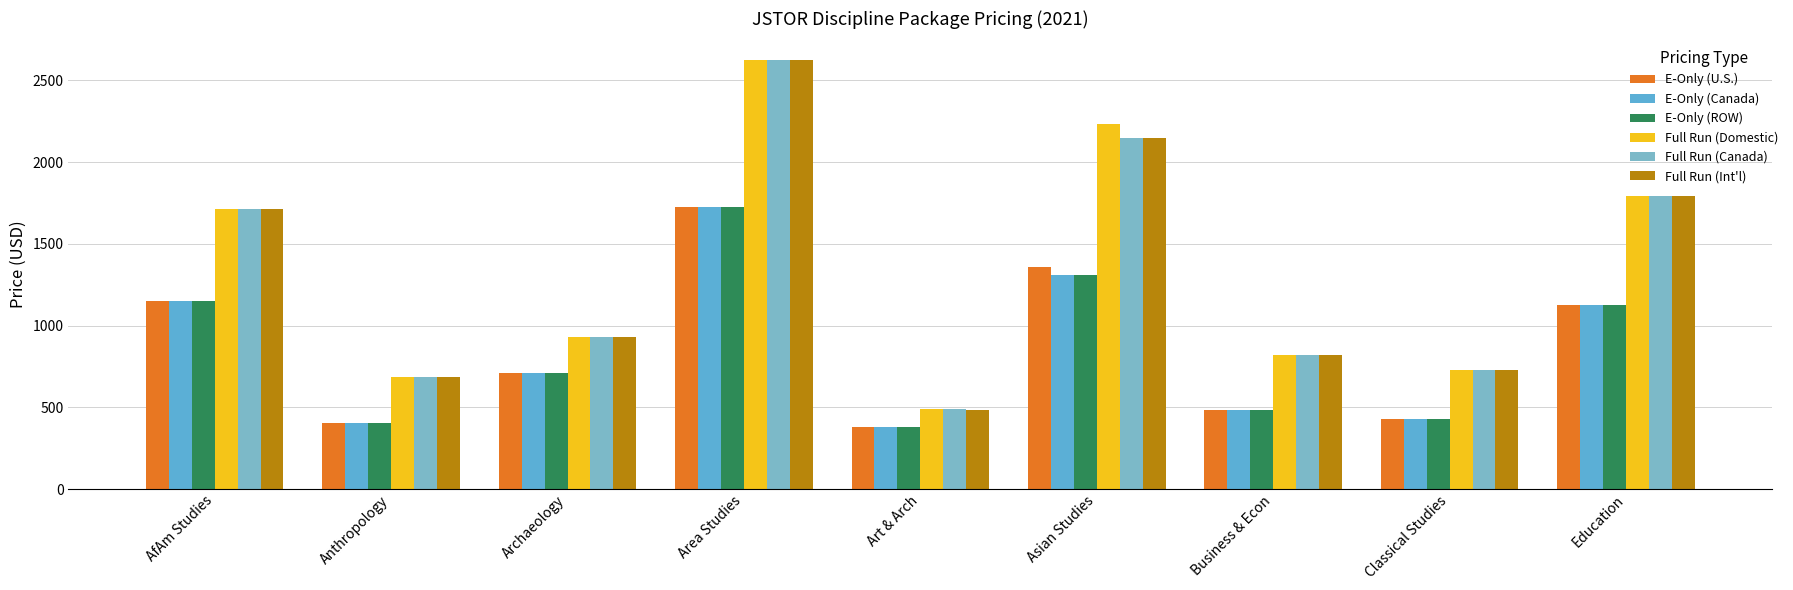

Reading left to right, what are all the values shown in this chart?

E-Only (U.S.): AfAm Studies=1150.5	Anthropology=401.5	Archaeology=712.0	Area Studies=1725.5	Art & Arch=382.0	Asian Studies=1361.0	Business & Econ=484.0	Classical Studies=429.5	Education=1127.0
E-Only (Canada): AfAm Studies=1150.5	Anthropology=401.5	Archaeology=712.0	Area Studies=1725.5	Art & Arch=382.0	Asian Studies=1311.0	Business & Econ=484.0	Classical Studies=429.5	Education=1127.0
E-Only (ROW): AfAm Studies=1150.5	Anthropology=401.5	Archaeology=712.0	Area Studies=1725.5	Art & Arch=381.5	Asian Studies=1311.0	Business & Econ=484.0	Classical Studies=429.5	Education=1127.0
Full Run (Domestic): AfAm Studies=1713.0	Anthropology=682.5	Archaeology=929.0	Area Studies=2624.7	Art & Arch=487.0	Asian Studies=2232.5	Business & Econ=822.8	Classical Studies=730.1	Education=1793.4
Full Run (Canada): AfAm Studies=1713.0	Anthropology=682.5	Archaeology=929.0	Area Studies=2624.7	Art & Arch=487.0	Asian Studies=2147.5	Business & Econ=822.8	Classical Studies=730.1	Education=1793.4
Full Run (Int'l): AfAm Studies=1713.0	Anthropology=682.5	Archaeology=929.0	Area Studies=2624.7	Art & Arch=486.1	Asian Studies=2147.5	Business & Econ=822.8	Classical Studies=730.1	Education=1793.4